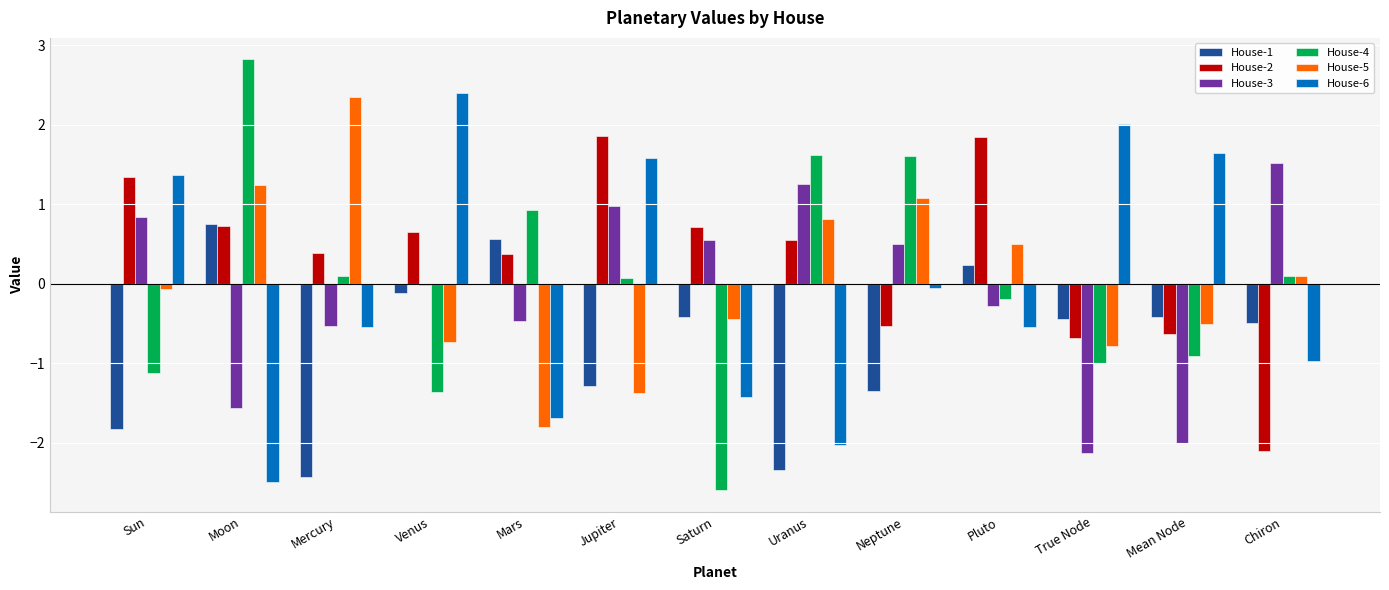

Where does the House-5 series first go above 0?

Moon